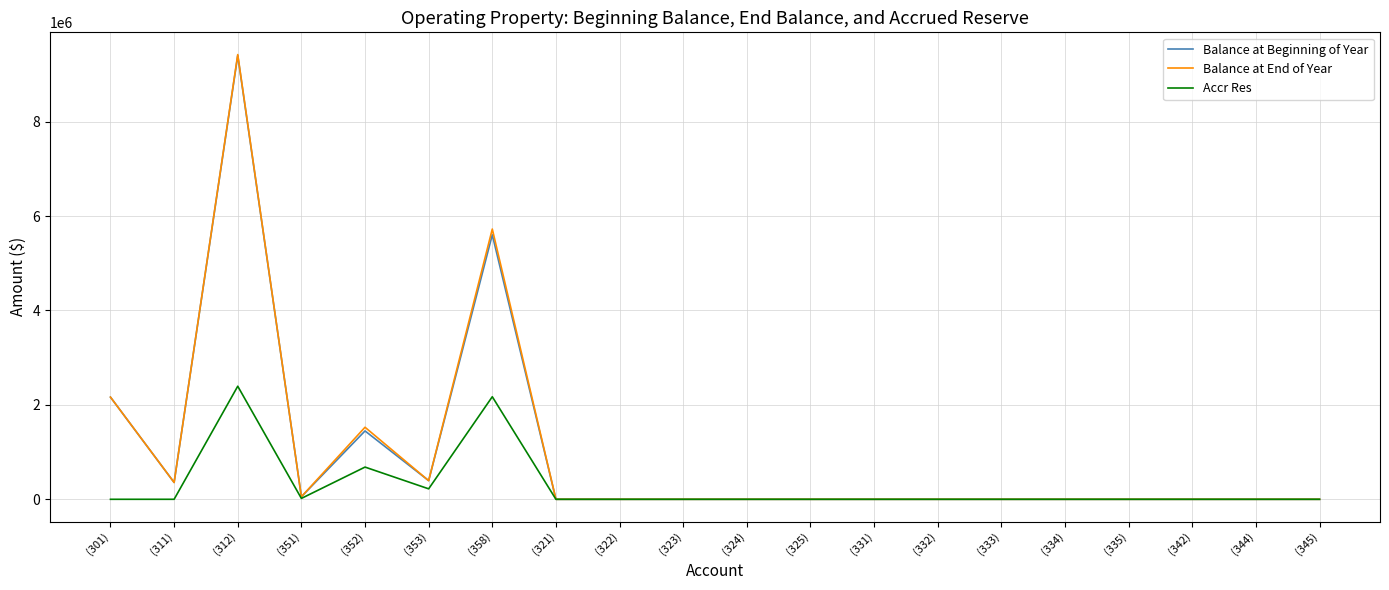

Which category has the highest value in the Balance at End of Year series?

(312)